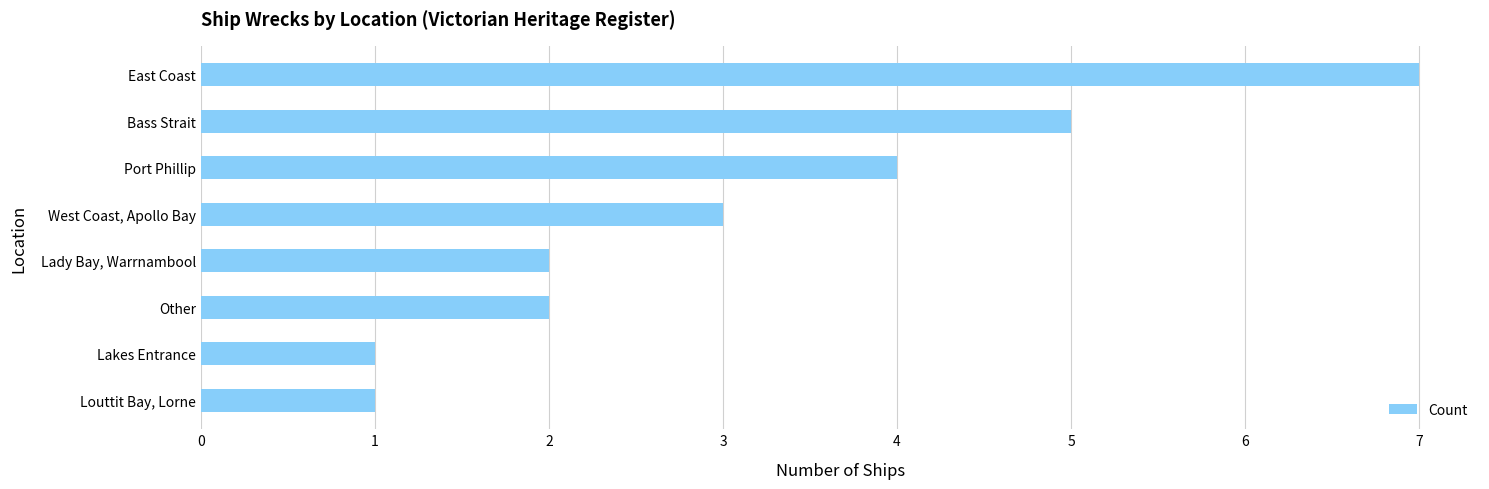

How many distinct data groups are displayed?

1